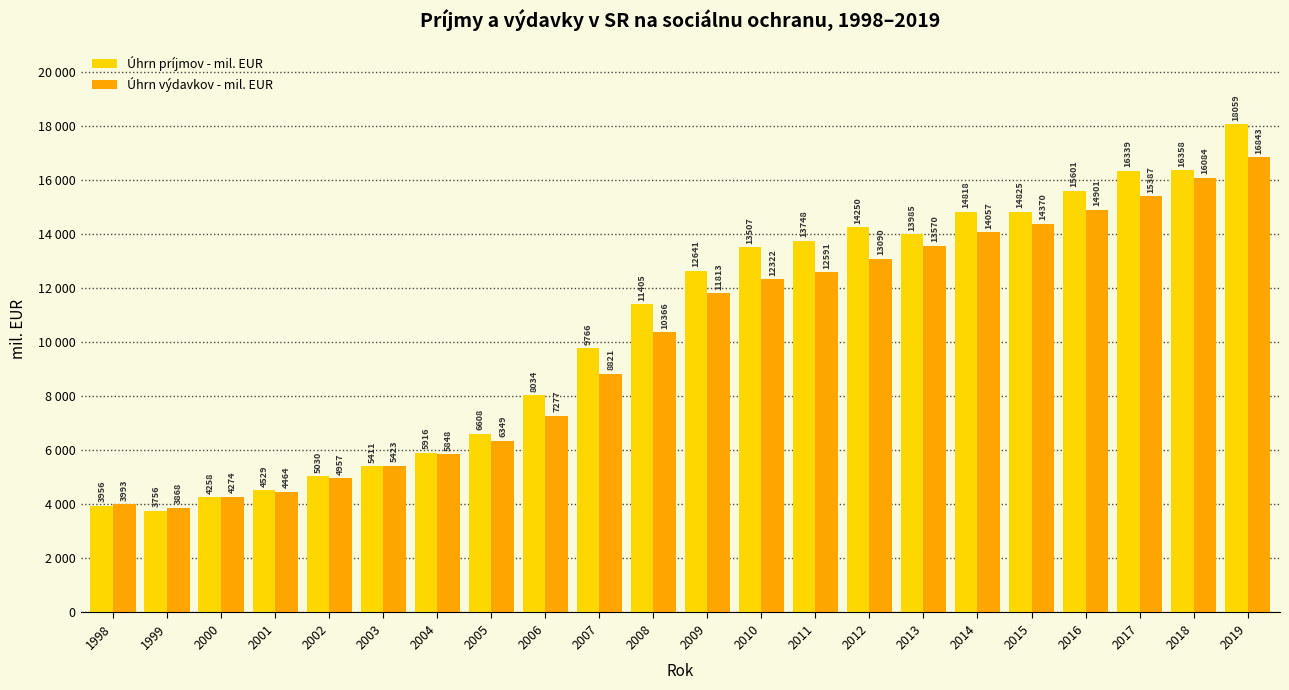

What are all the series names shown in the legend?

Úhrn príjmov - mil. EUR, Úhrn výdavkov - mil. EUR